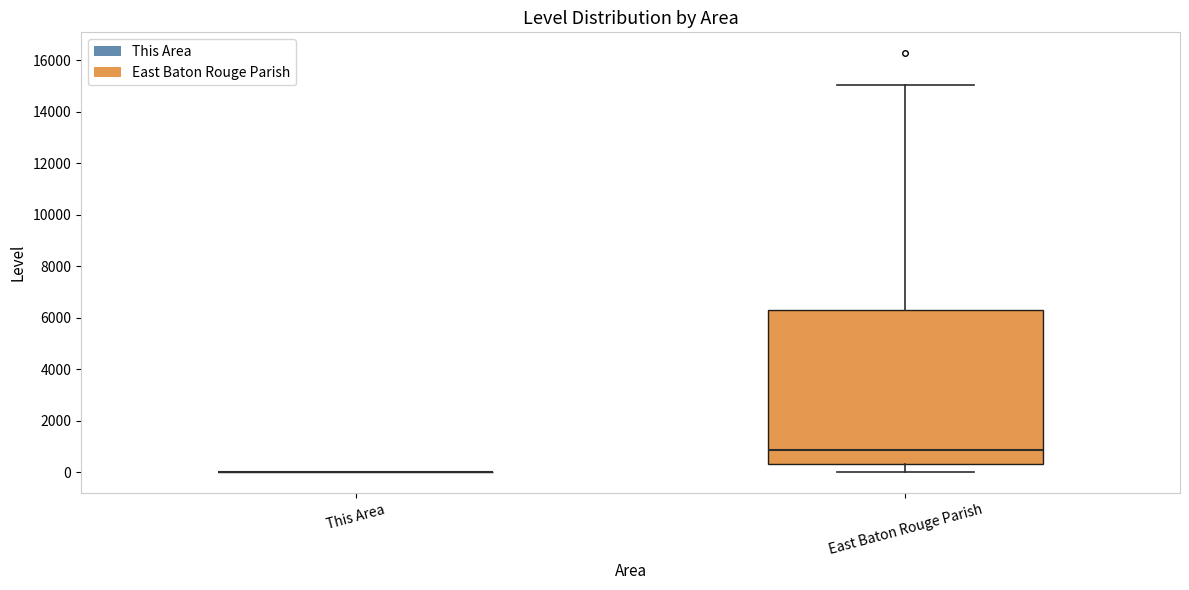

Reading left to right, transcribe this box plot: for each box, give where its median line is, the range the box spans, and where its two whiskers end, as read against the y-axis. The values are not printed on the chart, so give them approximately, as read against the axis.

This Area: box collapsed to a line at 0, whiskers 0 to 0
East Baton Rouge Parish: median 800, box 400 to 6400, whiskers 0 to 15000